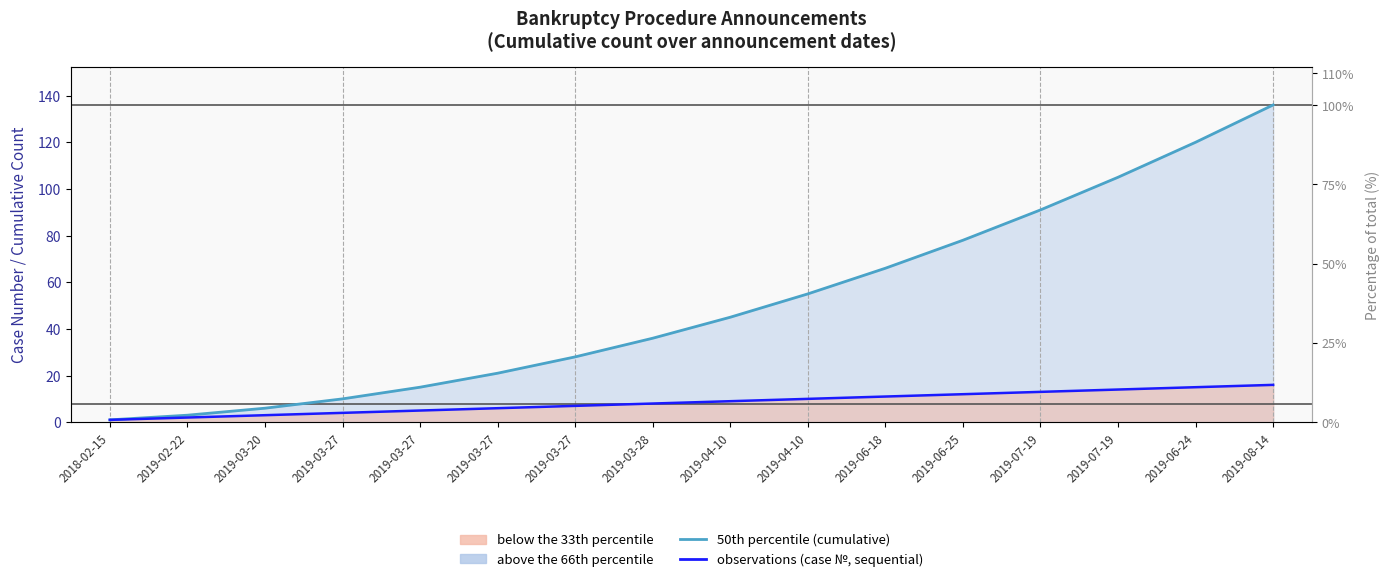

How many values in the observations (case №, sequential) series exceed 9?

7